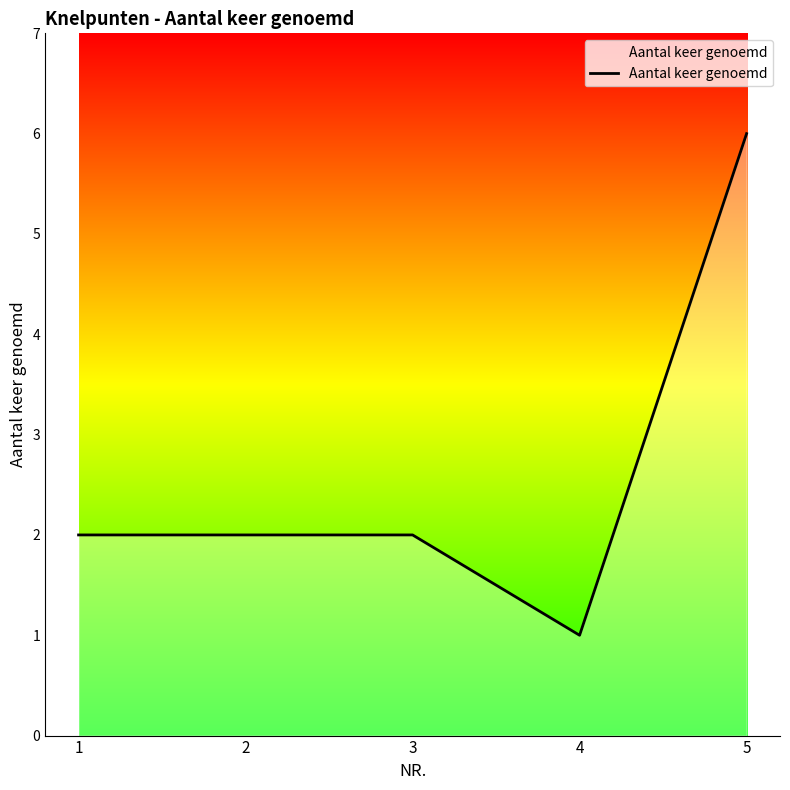

True or false: the data shows 2 at 3.

True